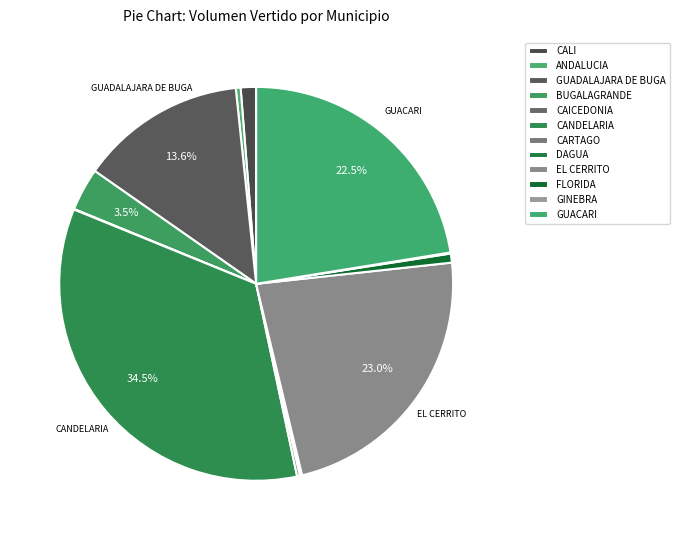

Rank the categories by value from highest to lowest.

CANDELARIA, EL CERRITO, GUACARI, GUADALAJARA DE BUGA, BUGALAGRANDE, CALI, FLORIDA, ANDALUCIA, CARTAGO, DAGUA, GINEBRA, CAICEDONIA